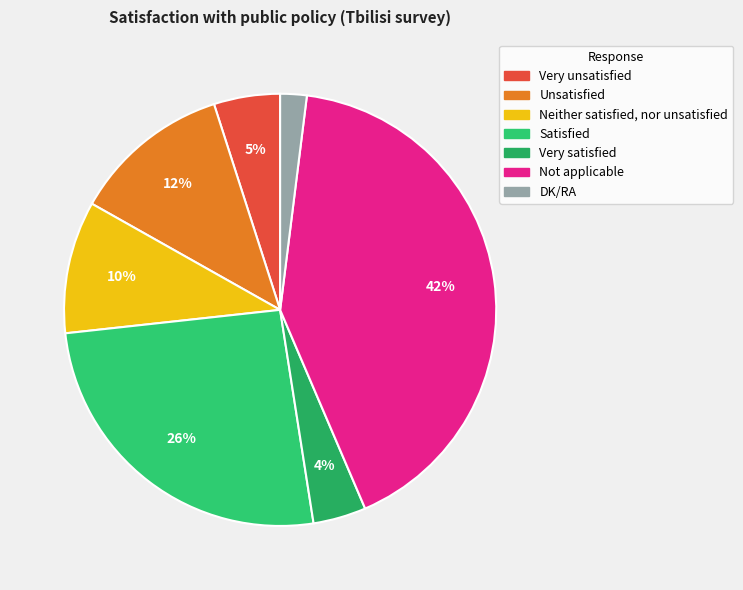

To the nearest percent, what is the average slice percentage?

14%